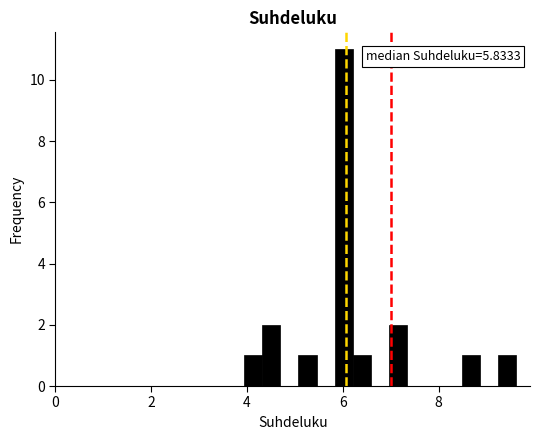

Around what value on the x-axis is the tallest bar? Give the approximate position of its centre, as read against the axis.

6.0